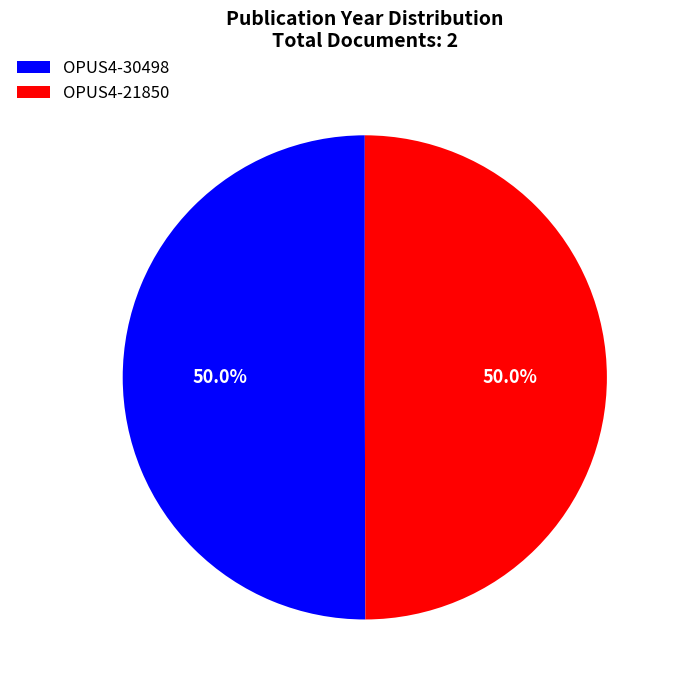

What is the ratio of the value at OPUS4-21850 to the value at OPUS4-30498?

1.0